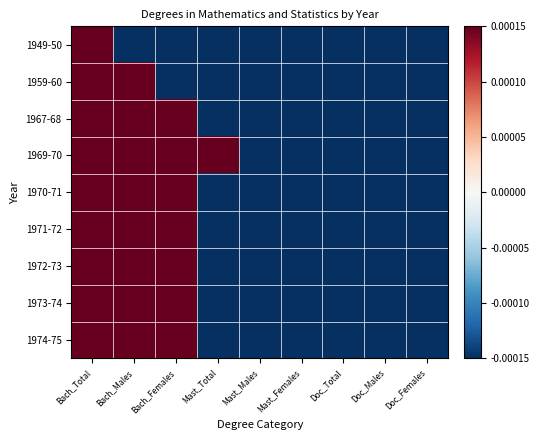

Which label corresponds to the smallest value in the chart?

Doc_Females